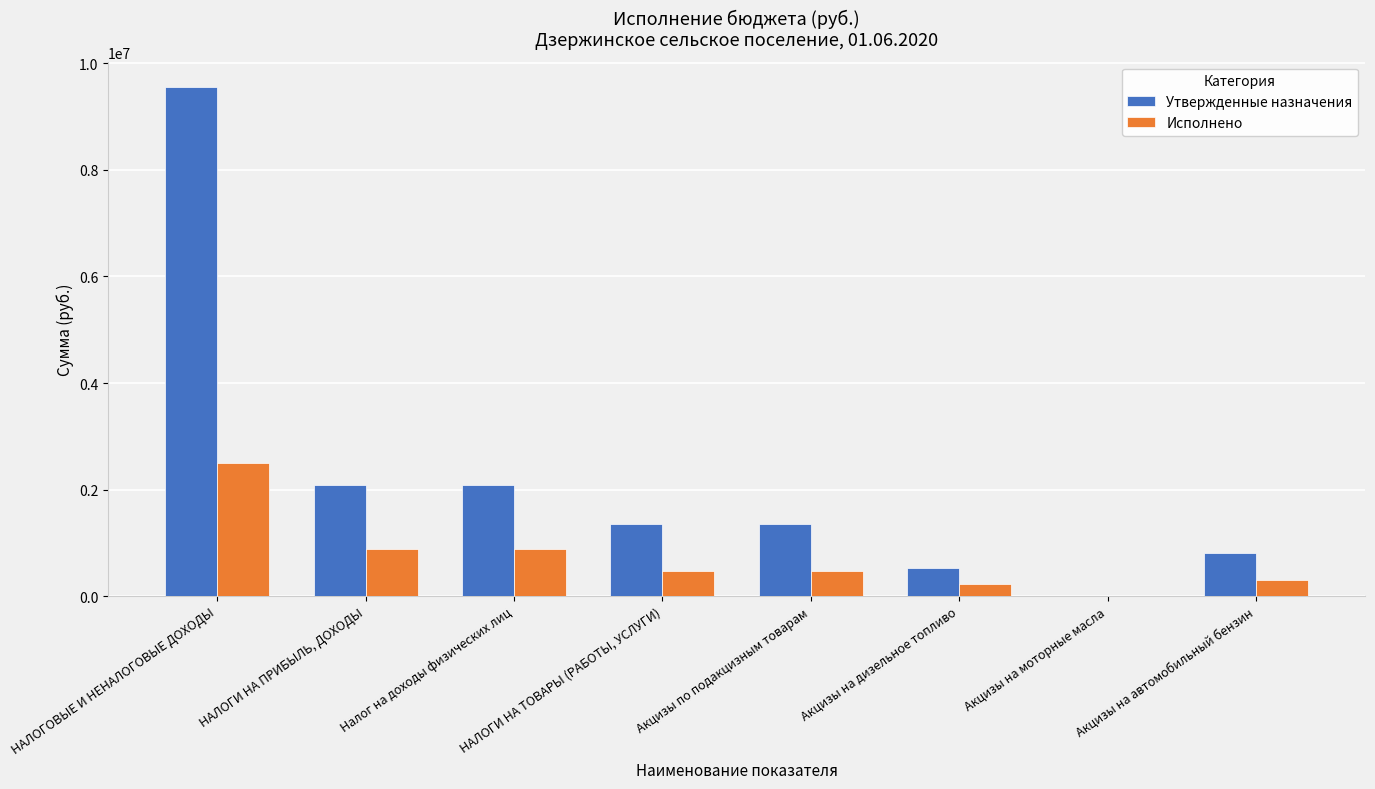

True or false: Утвержденные назначения has a value of 1356900.0 at Акцизы по подакцизным товарам.

True